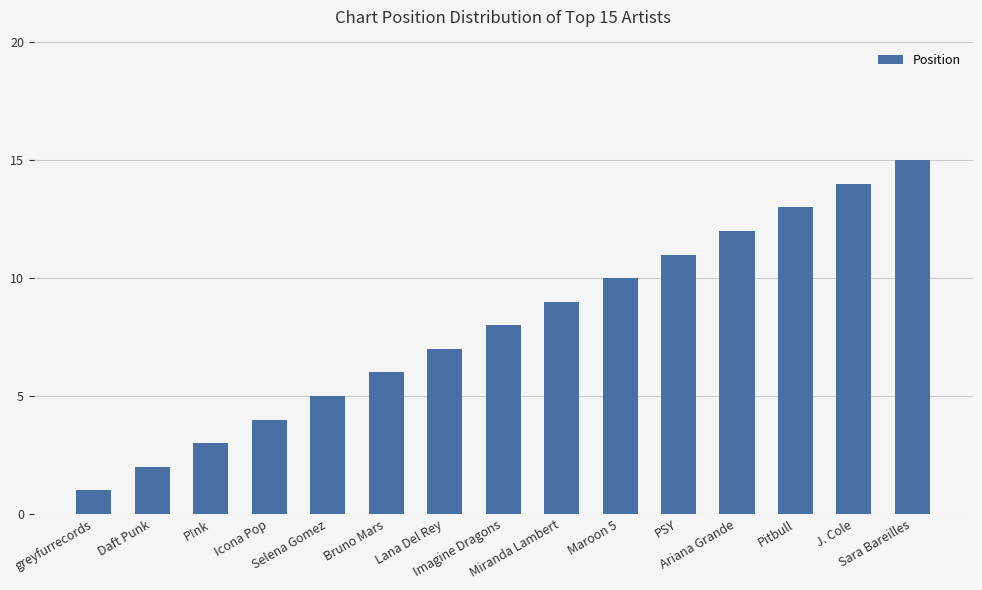

The chart shows a value of 3 at Miranda Lambert. True or false?

False